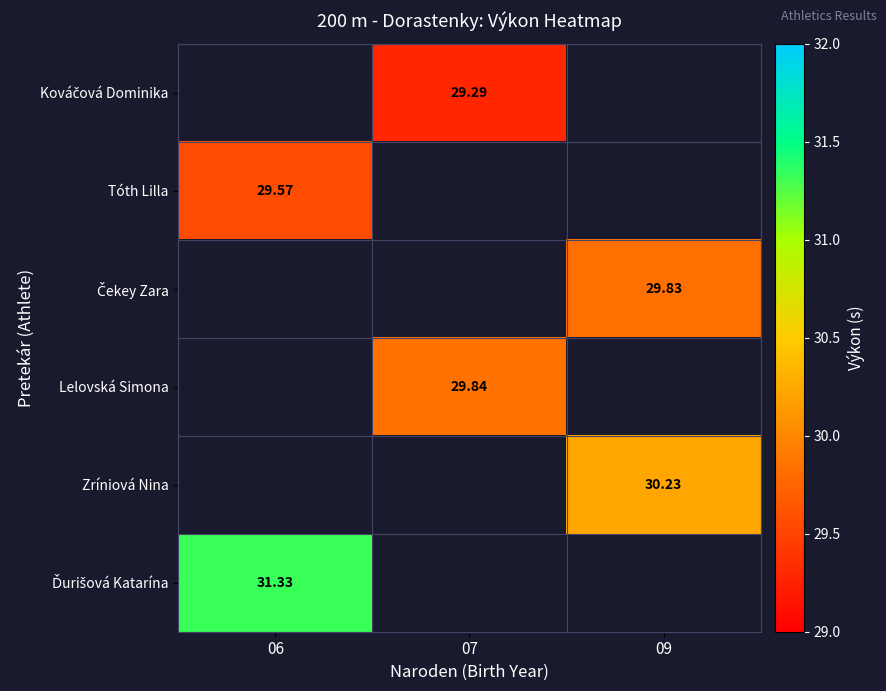

What is the spread (max minus min) of values at 07?

0.6